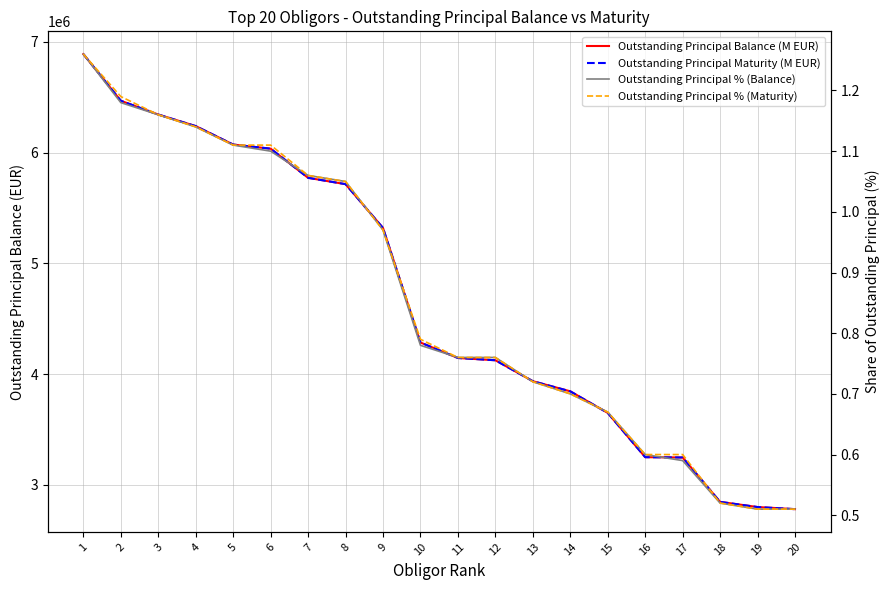

At 4, list the series in order from largest to smallest.

Outstanding Principal Balance (M EUR), Outstanding Principal Maturity (M EUR), Outstanding Principal % (Balance), Outstanding Principal % (Maturity)